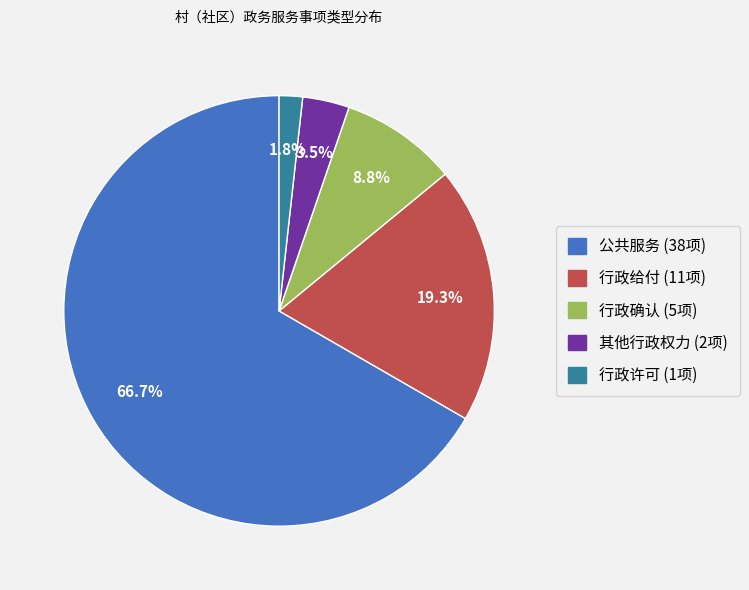

Combined, do 行政确认 and 公共服务 account for over 50%?

Yes